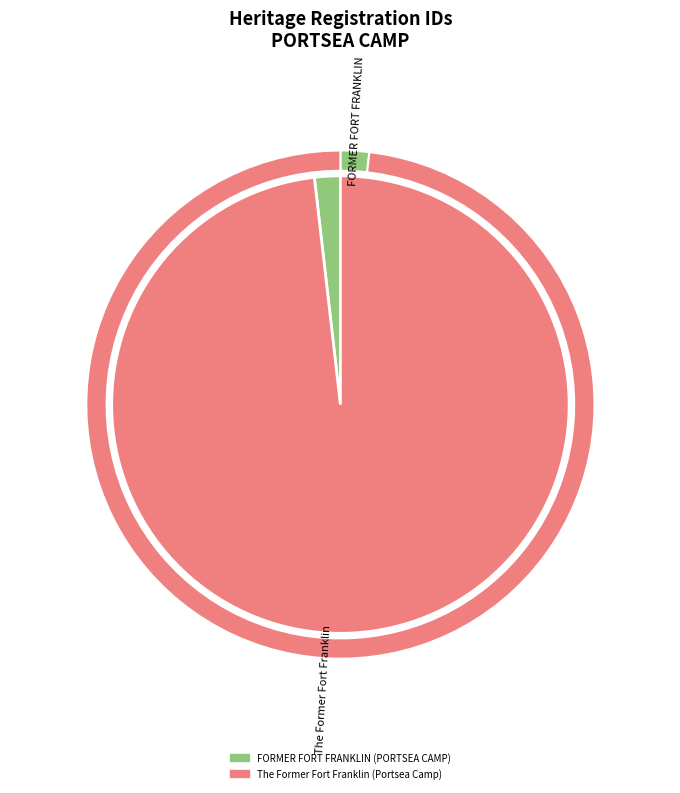

The The Former Fort Franklin (Portsea Camp) slice represents 98% of the pie. True or false?

True